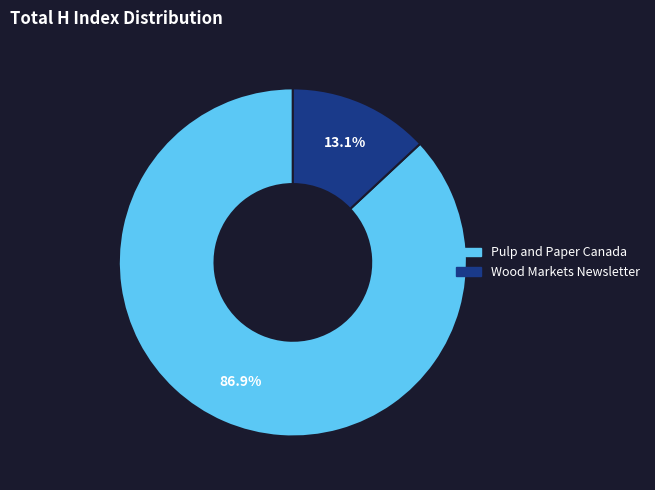

True or false: Wood Markets Newsletter accounts for 13% of the total.

True